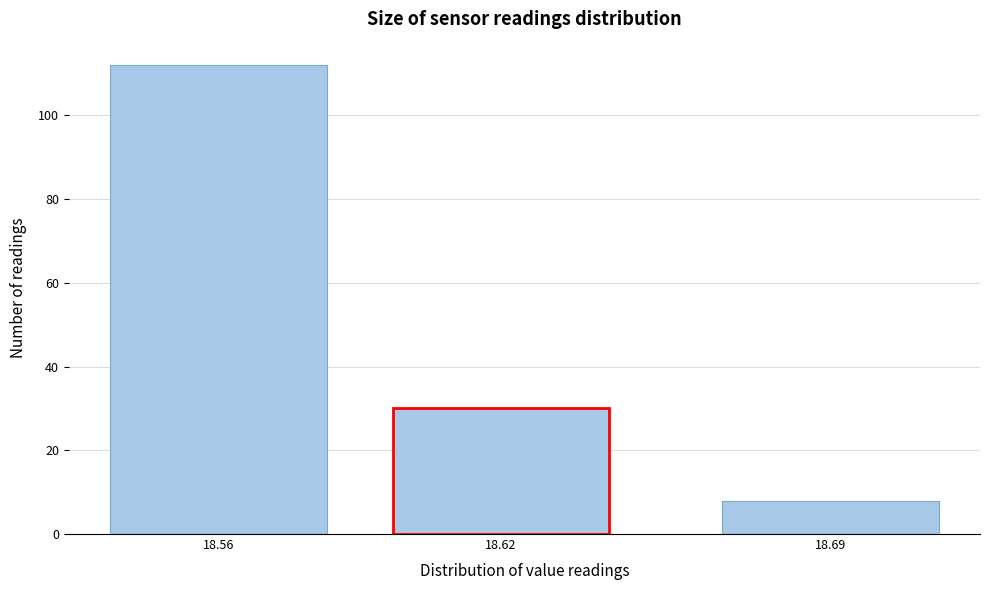

Reading left to right, extract all data points from this chart.

18.56=112	18.62=30	18.69=8